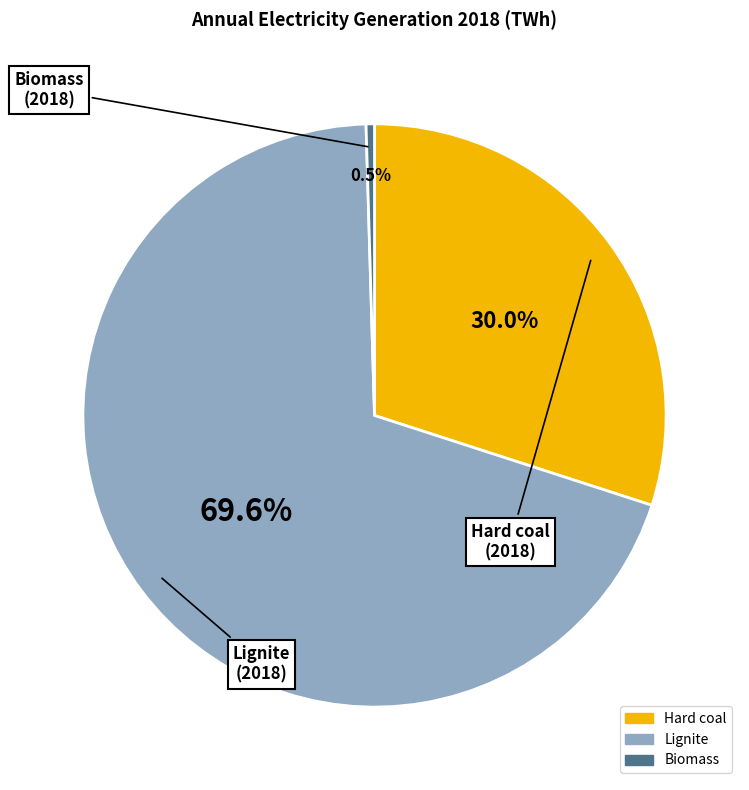

Is there any slice that represents more than half of the pie?

Yes